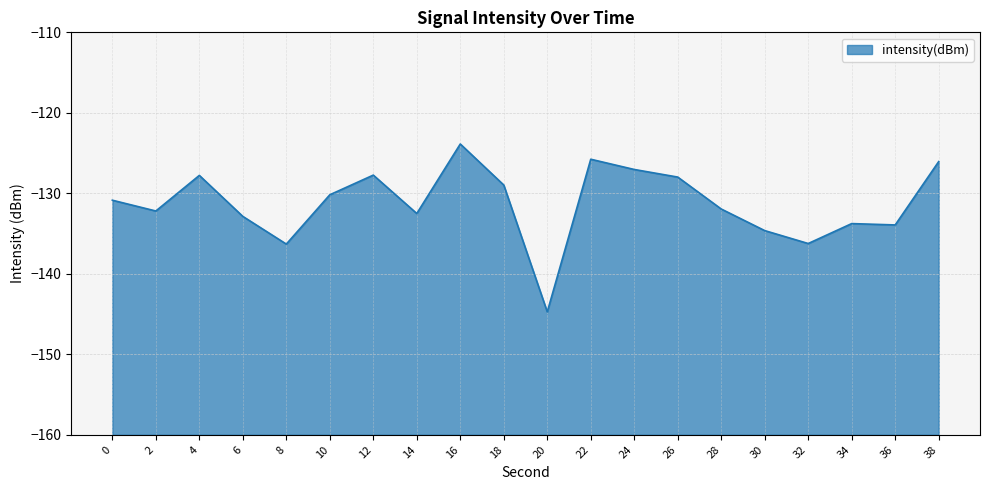

List the labels in order of value, largest first.

16, 22, 38, 24, 12, 4, 26, 18, 10, 0, 28, 2, 14, 6, 34, 36, 30, 32, 8, 20